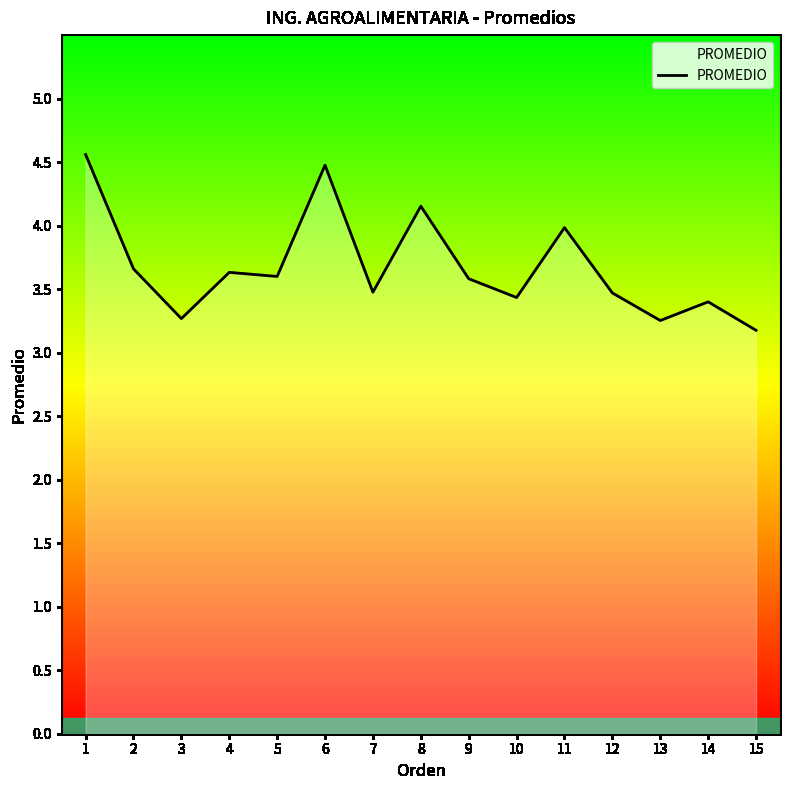

What is the sum of all values?

55.1